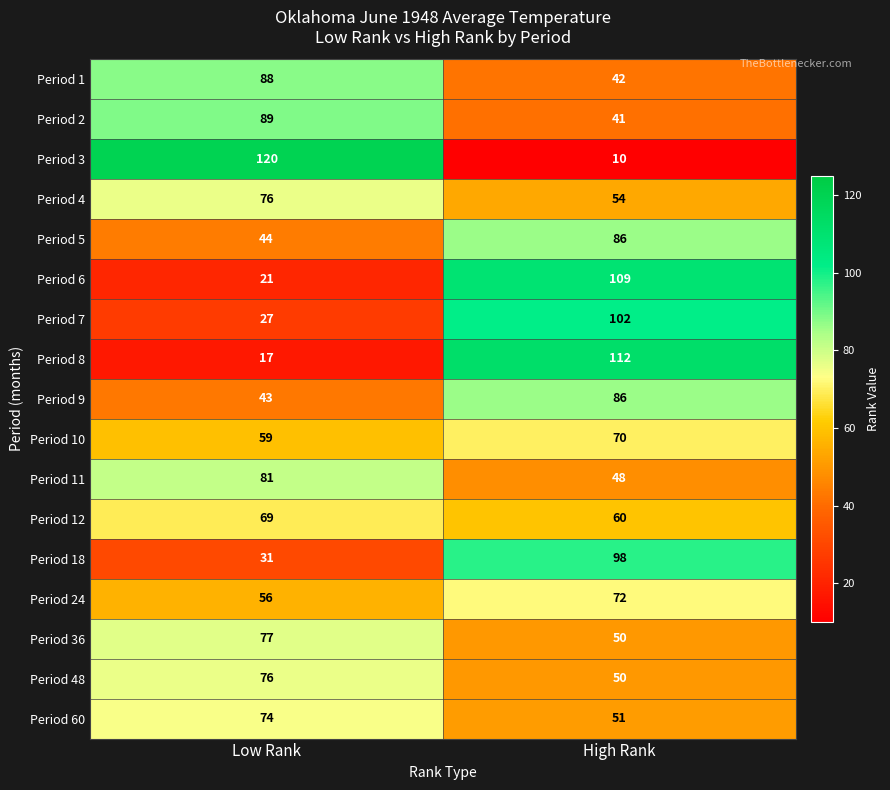

What is the difference between the maximum and minimum values in the Period 9 series?

43